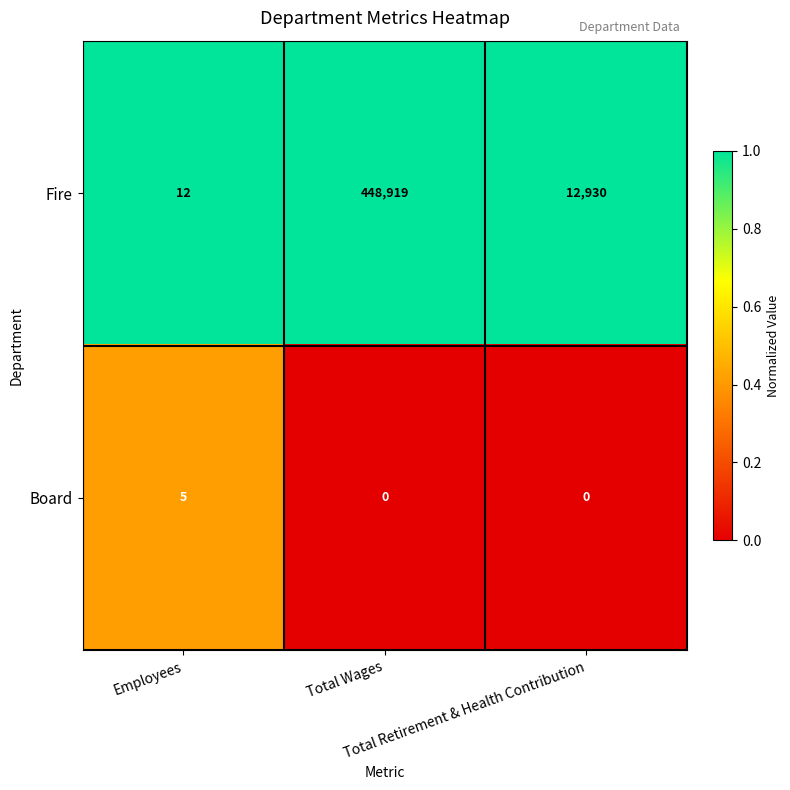

Which series changed the most between Employees and Total Retirement & Health Contribution?

Fire